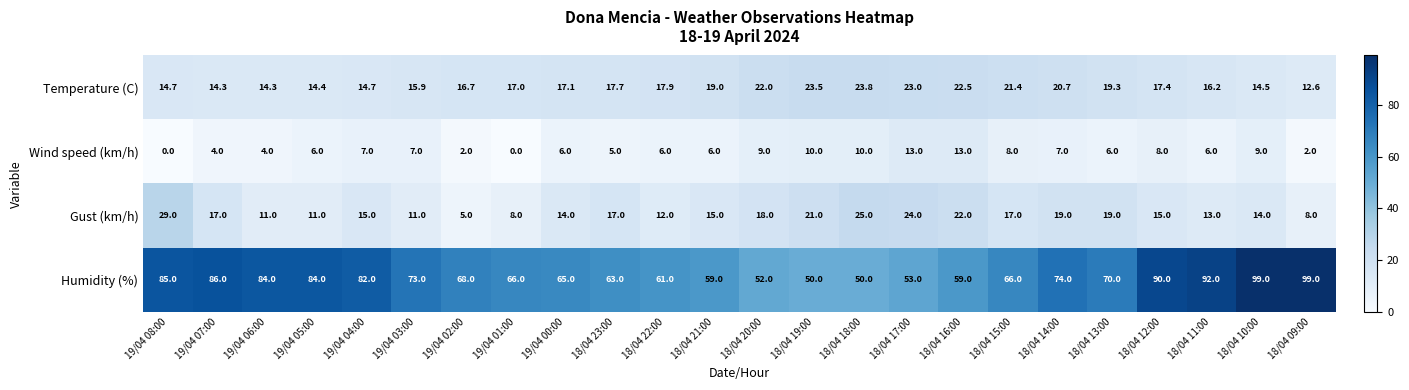

List the series in order of their peak value, lowest first.

Wind speed (km/h), Temperature (C), Gust (km/h), Humidity (%)